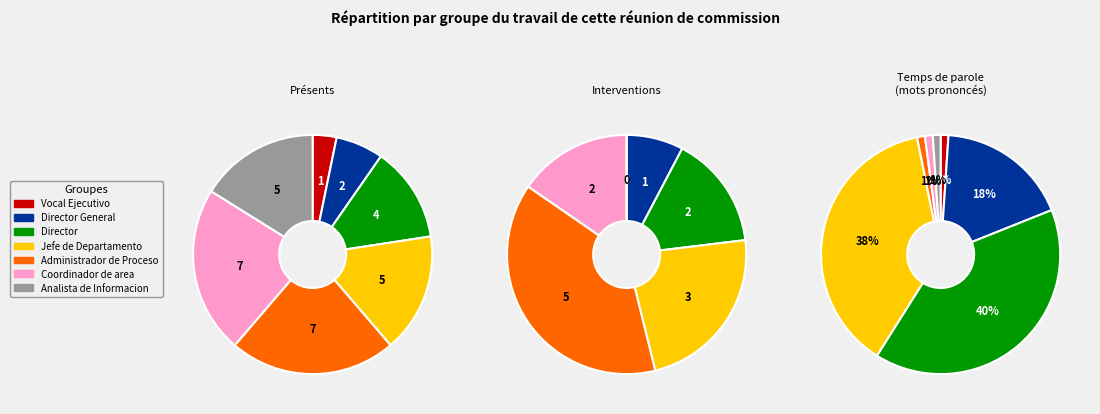

Count the number of slices in the pie.

7